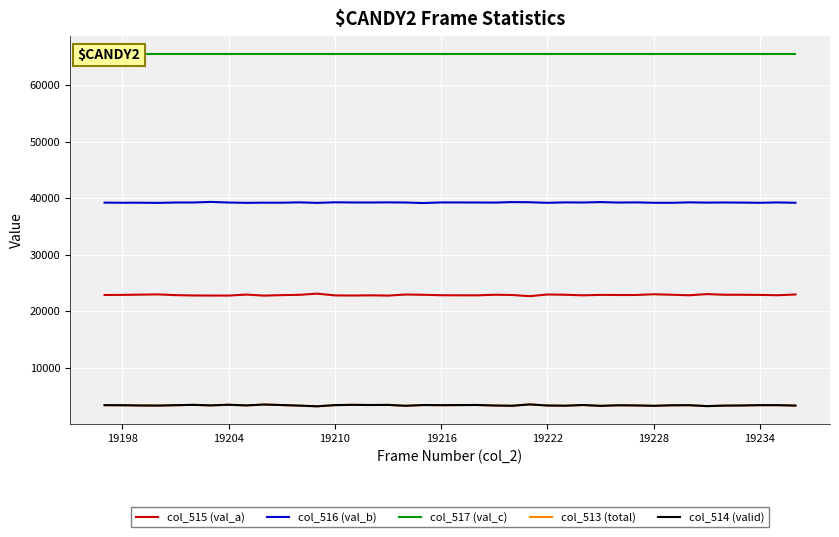

Is it true that col_515 (val_a) equals 12546 at 19228?

False